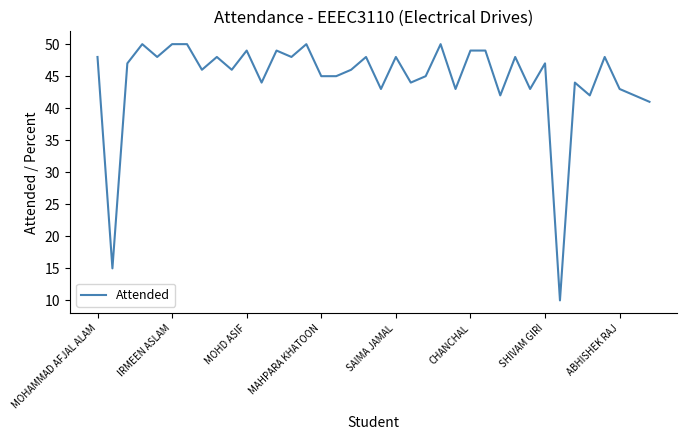

How many categories are shown in the chart?

38